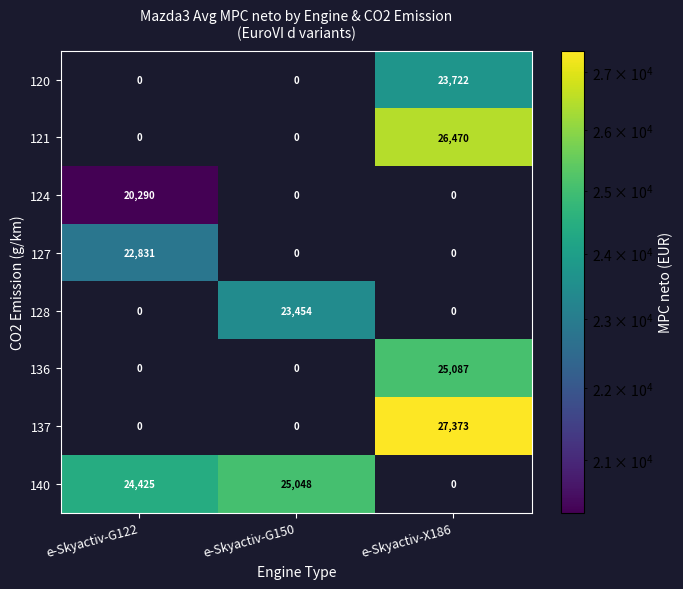

What is the difference between the maximum and minimum values in the 136 series?

25087